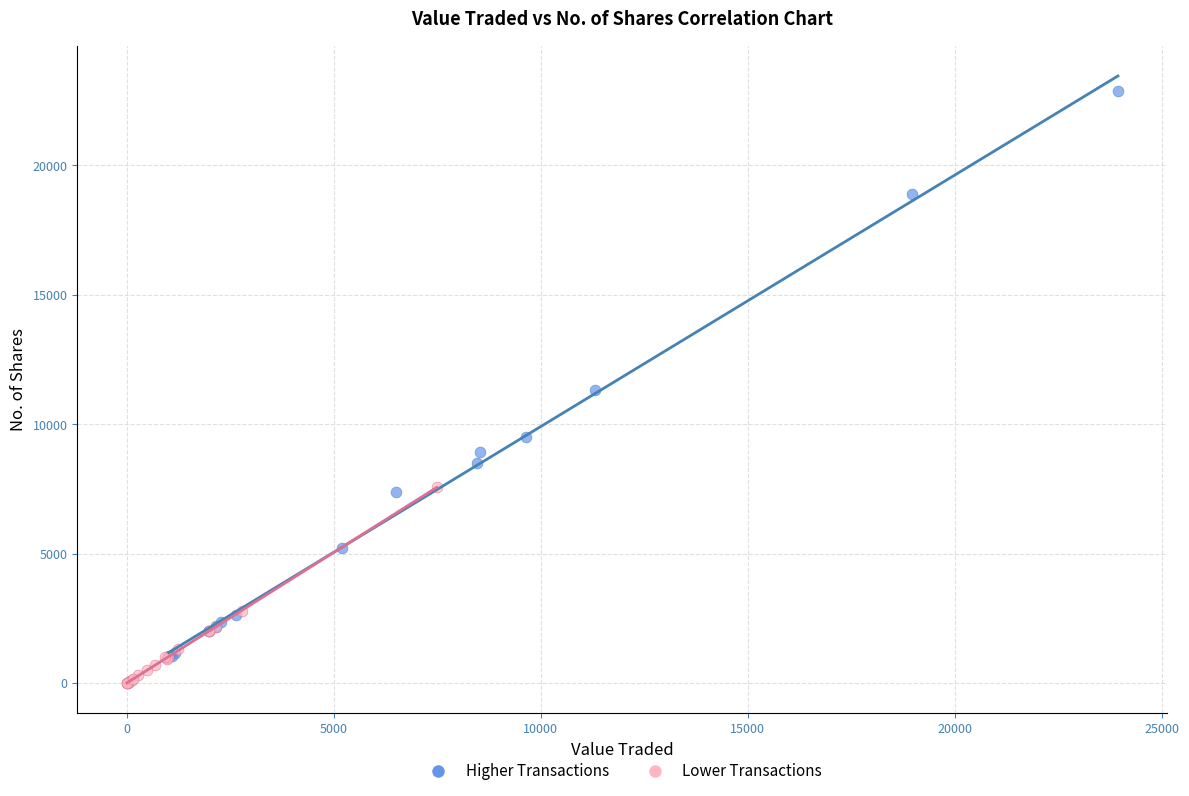

Which series reaches the minimum Y coordinate?

Lower Transactions